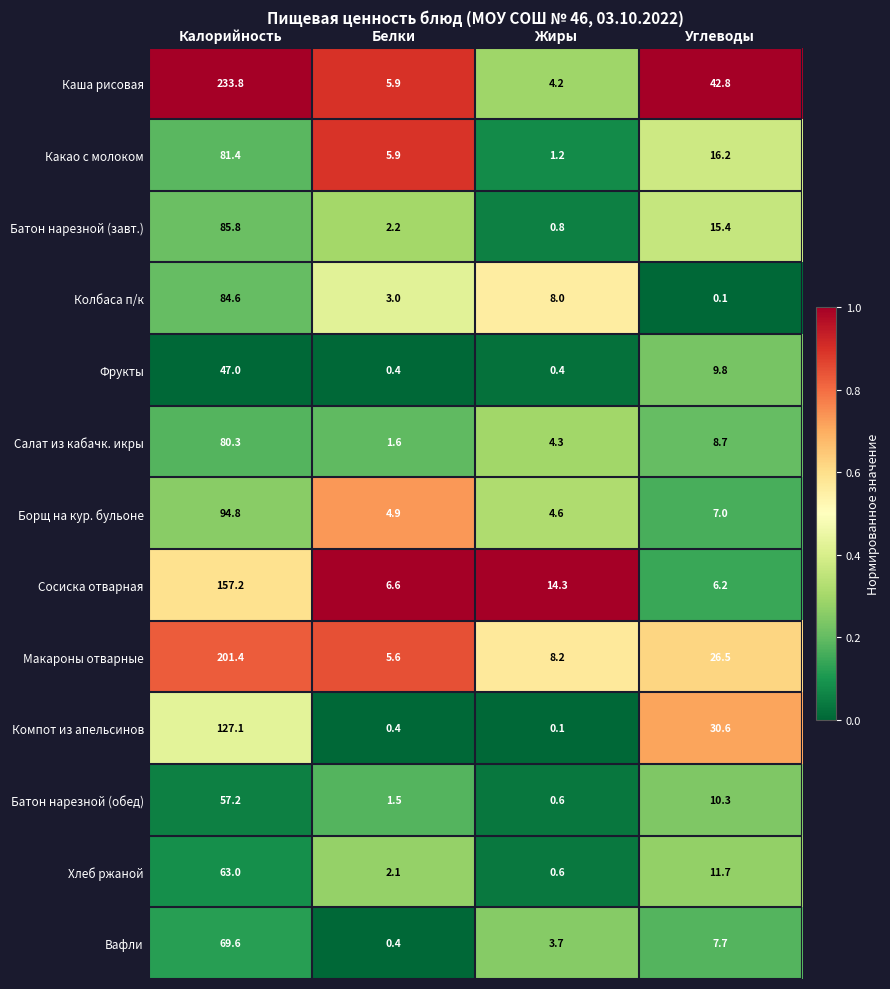

The Макароны отварные series shows 5.2 at Жиры. True or false?

False